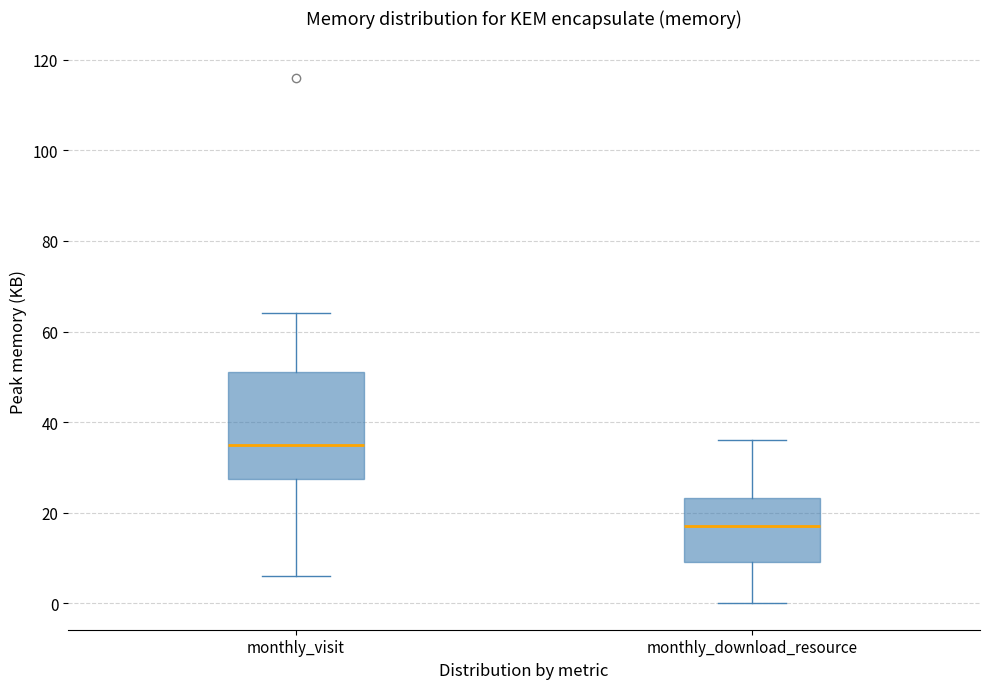

Which box's median line is the lowest?

monthly_download_resource